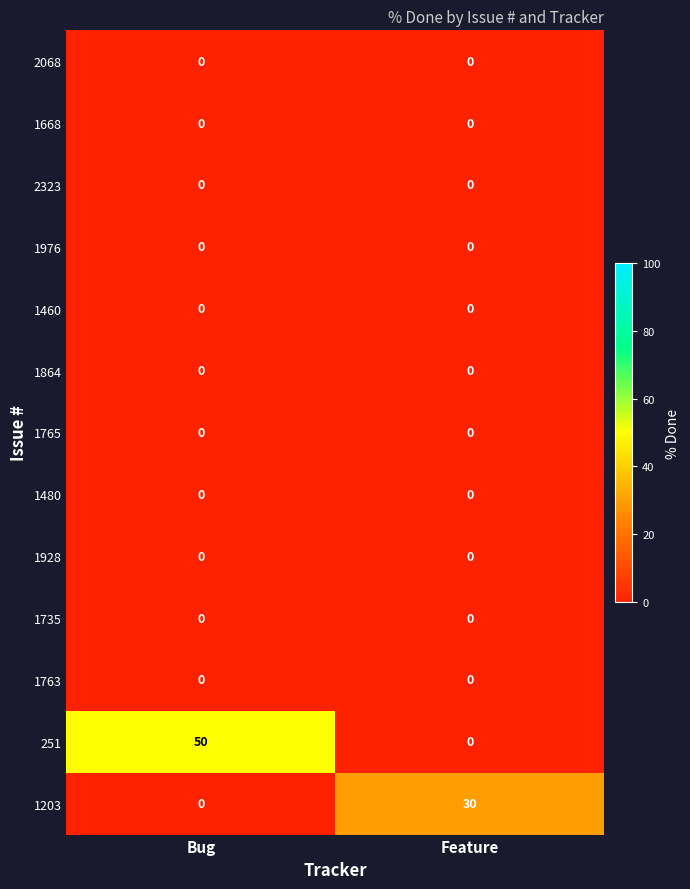

The 1203 series shows 0 at Bug. True or false?

True